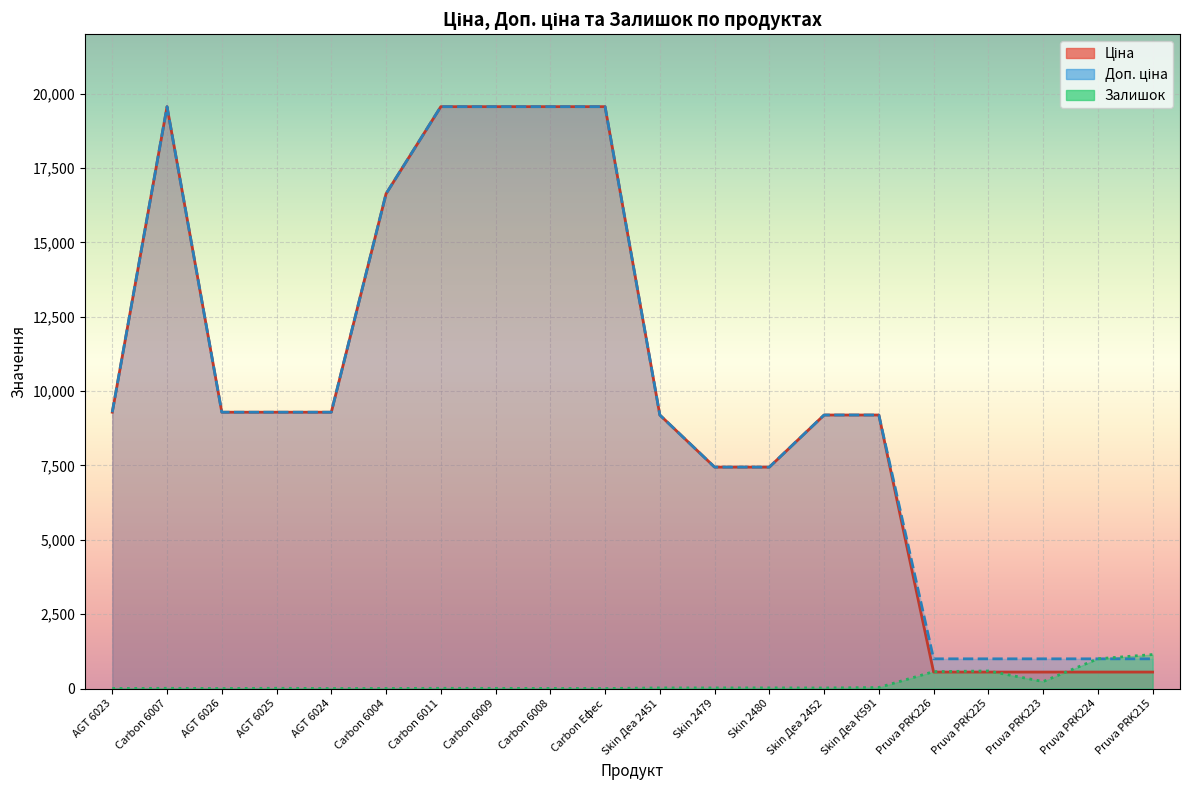

Is the value of Залишок at Carbon 6011 greater than the value of Доп. ціна at Pruva PRK224?

No